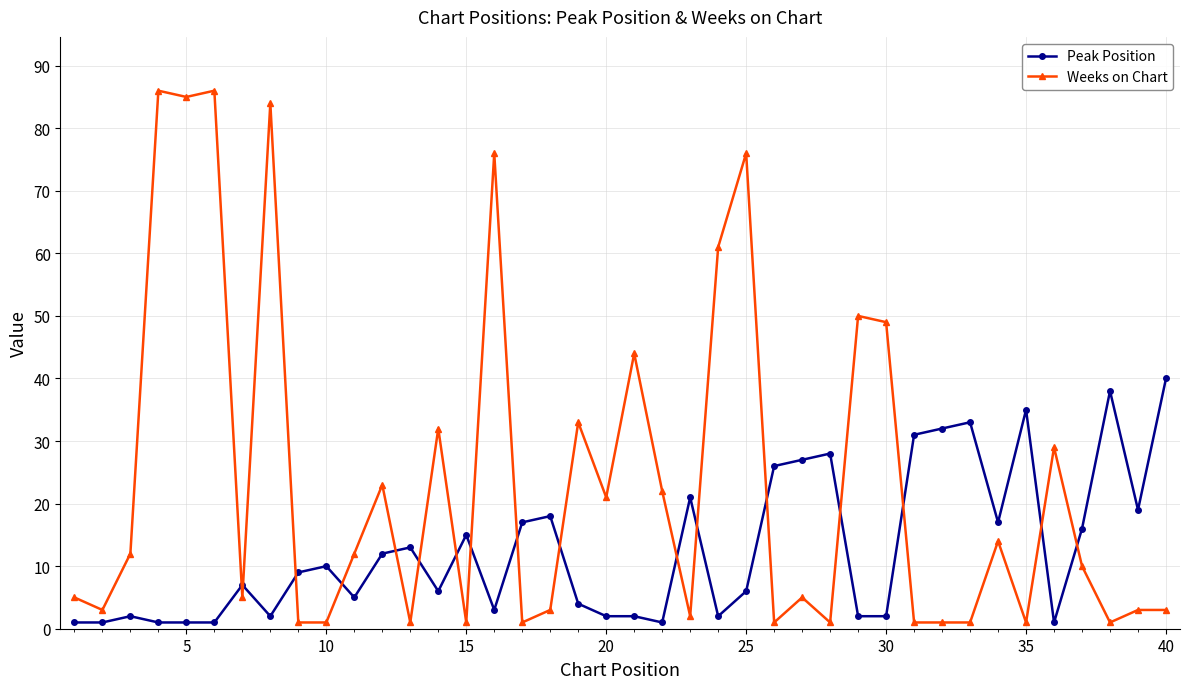

What is the greatest value displayed?

86